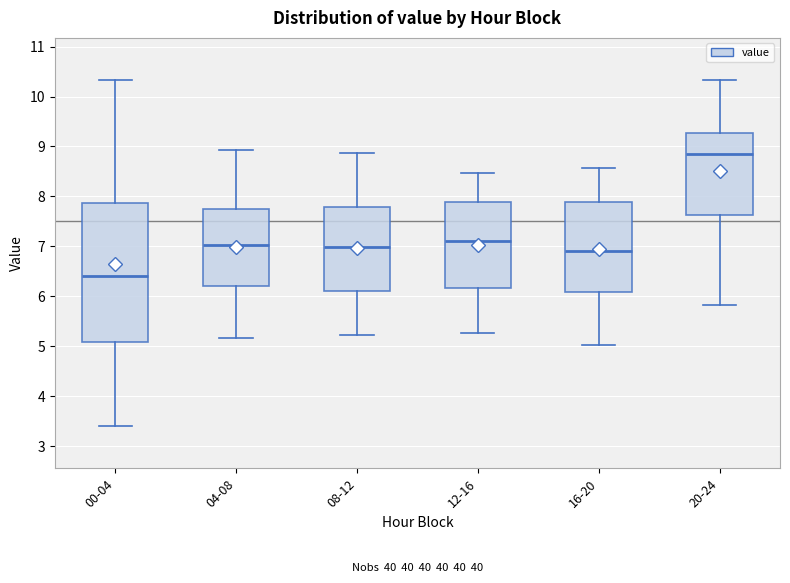

Reading left to right, read every box against the y-axis: the position of its median line, the range the box covers, and the ends of its whiskers. The values are not printed on the chart, so give them approximately, as read against the axis.

00-04: median 6.4, box 5.1 to 7.9, whiskers 3.4 to 10.3
04-08: median 7.0, box 6.2 to 7.8, whiskers 5.2 to 8.9
08-12: median 7.0, box 6.1 to 7.8, whiskers 5.2 to 8.9
12-16: median 7.1, box 6.2 to 7.9, whiskers 5.3 to 8.5
16-20: median 6.9, box 6.1 to 7.9, whiskers 5.0 to 8.6
20-24: median 8.9, box 7.6 to 9.3, whiskers 5.8 to 10.3